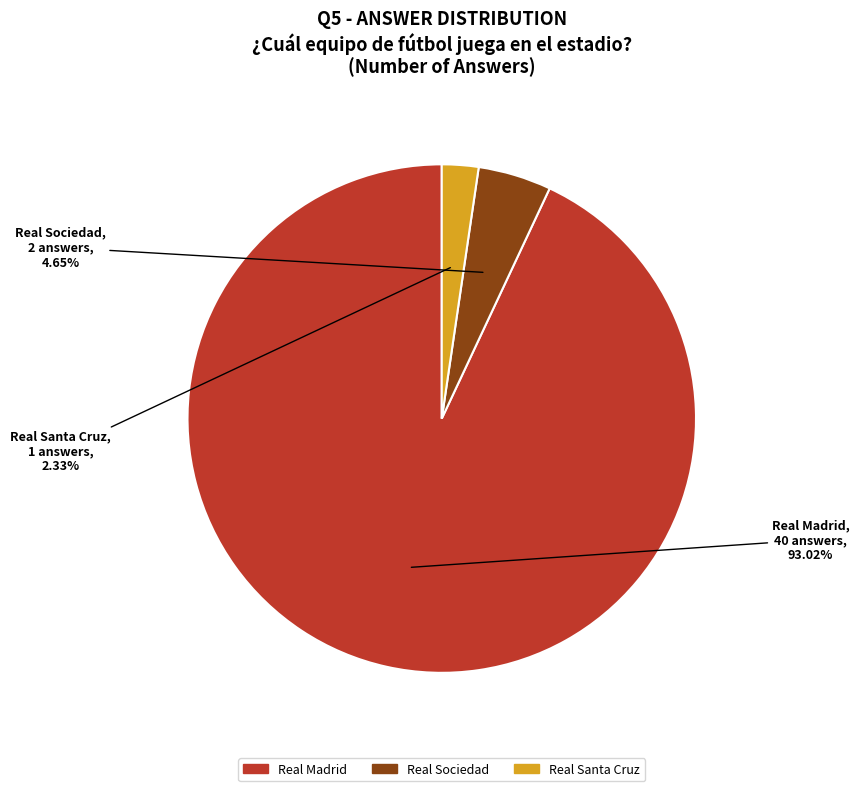

How many slices are in this pie chart?

3